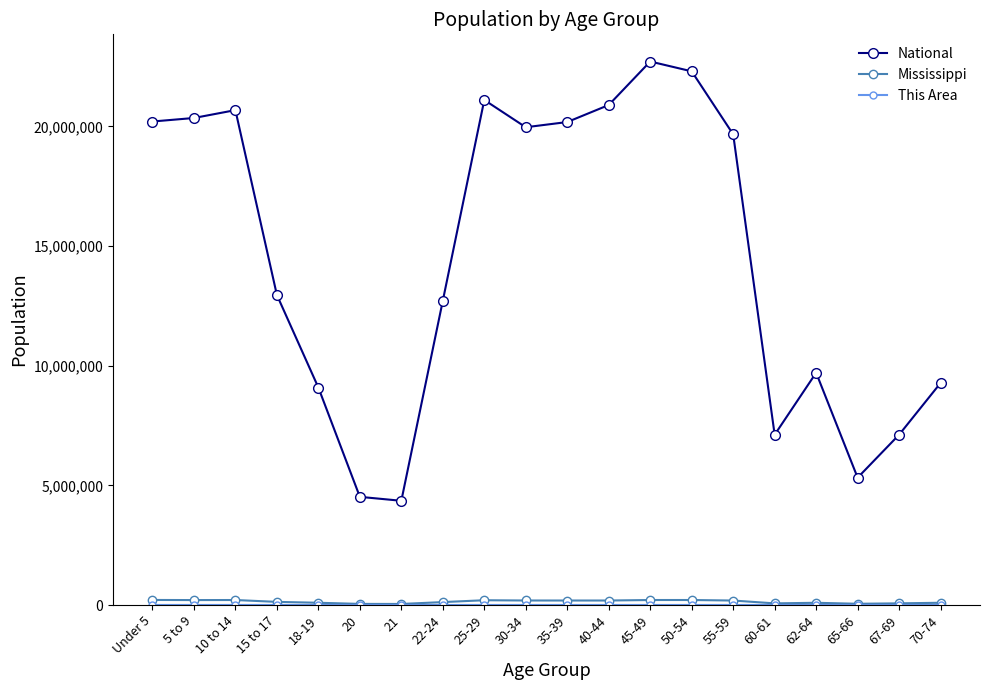

In National, how many points are higher than both neighbors (excluding endpoints)?

4